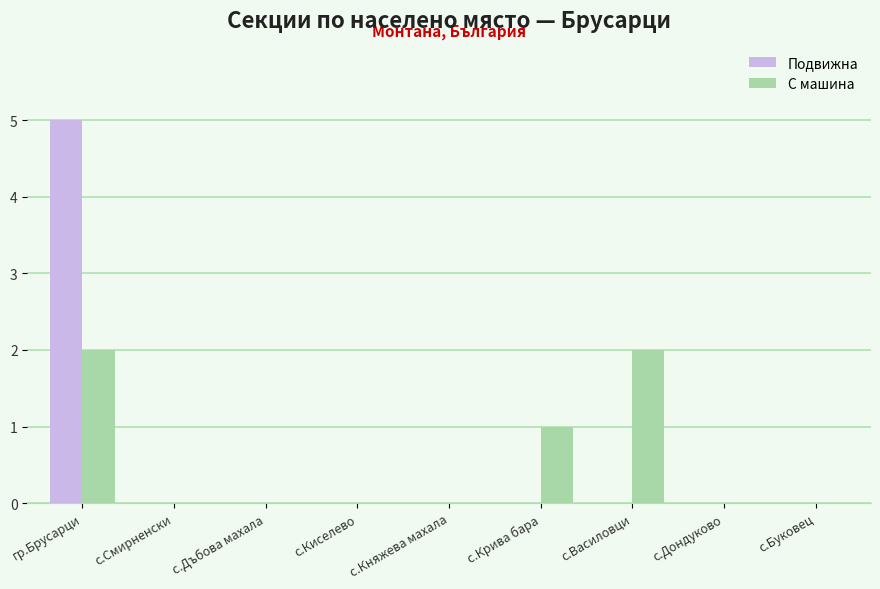

Reading left to right, transcribe all the data shown in this chart.

Подвижна: 5	0	0	0	0	0	0	0	0
С машина: 2	0	0	0	0	1	2	0	0